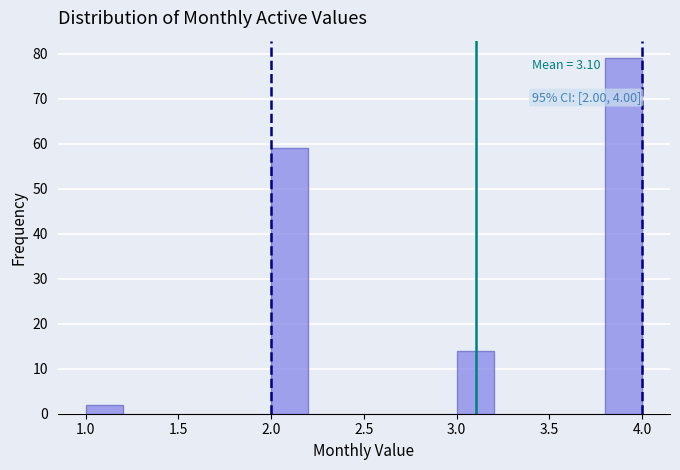

Over which range of the x-axis is the bar tallest?

3.8 to 4.0